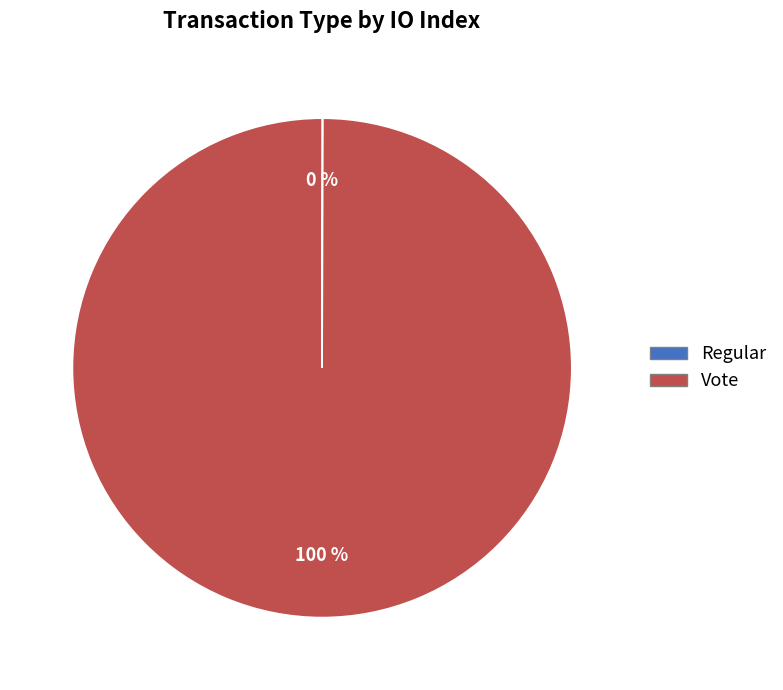

Is there a majority slice in this chart?

Yes